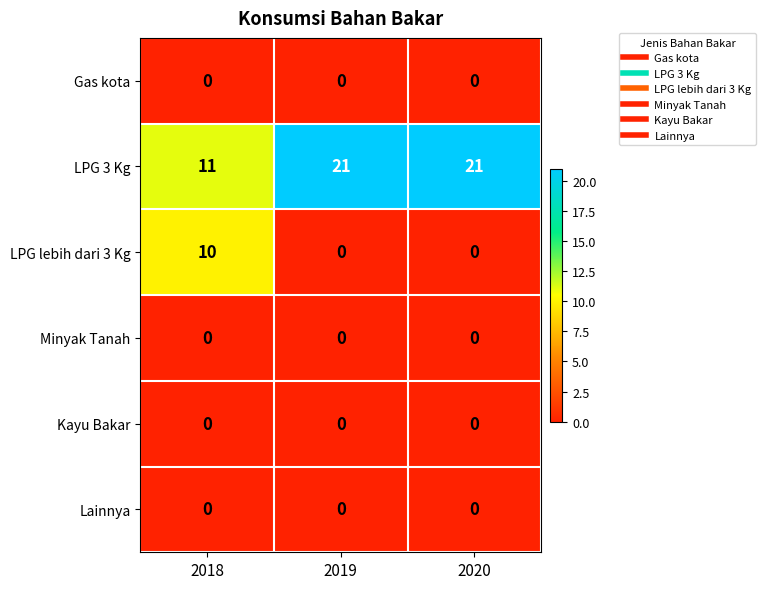

What is the spread (max minus min) of values at 2020?

21